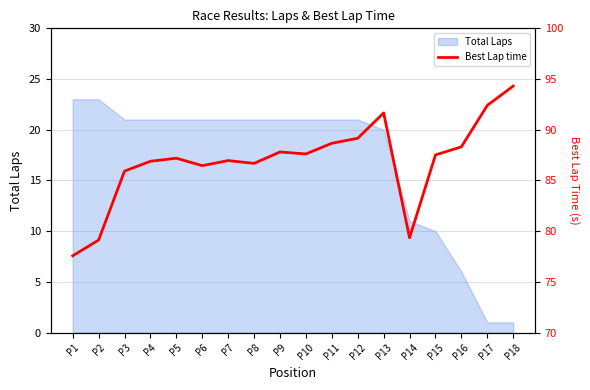

The value of Total Laps at P1 is 23. True or false?

True